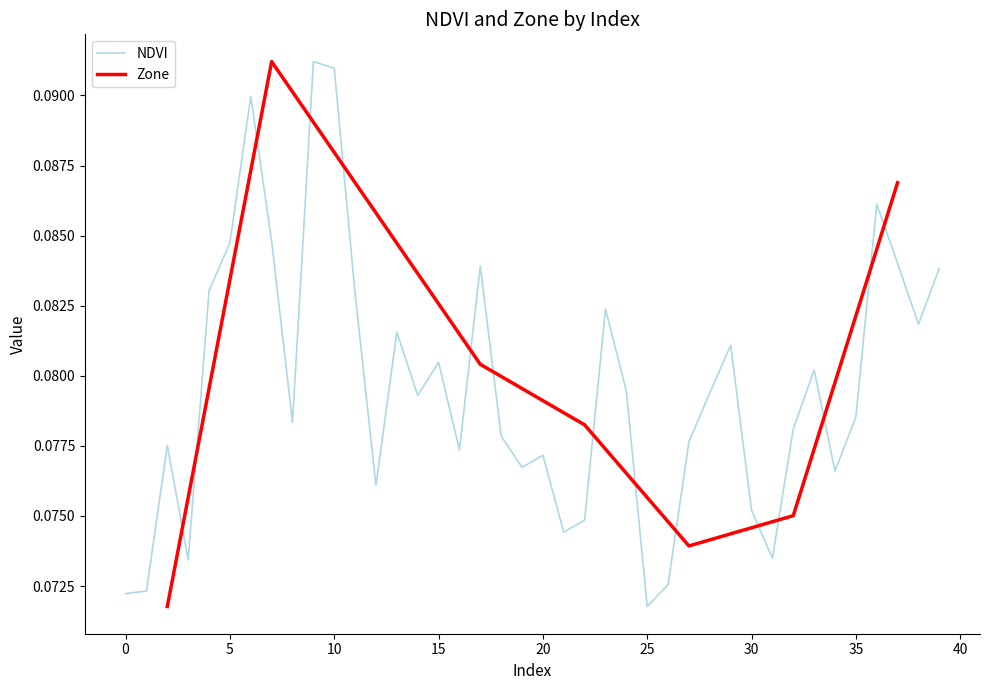

Count the values in the range 0 to 1.

40